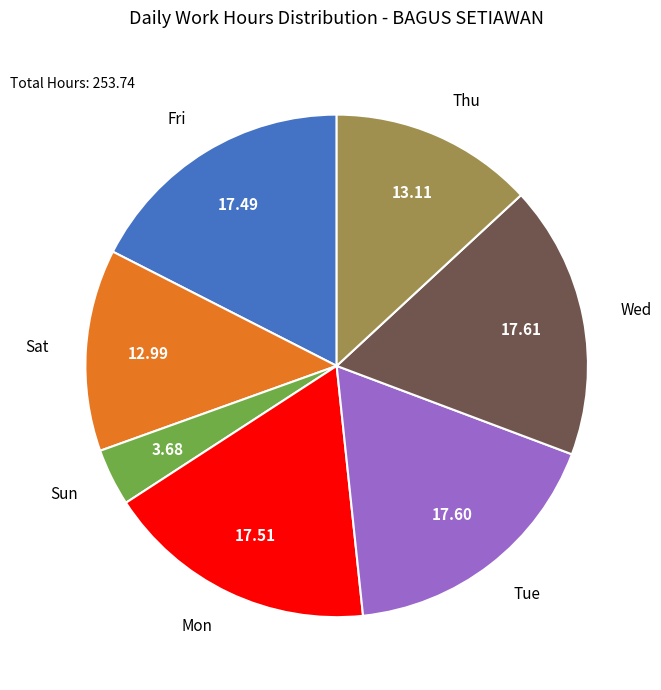

Does any single category account for the majority?

No